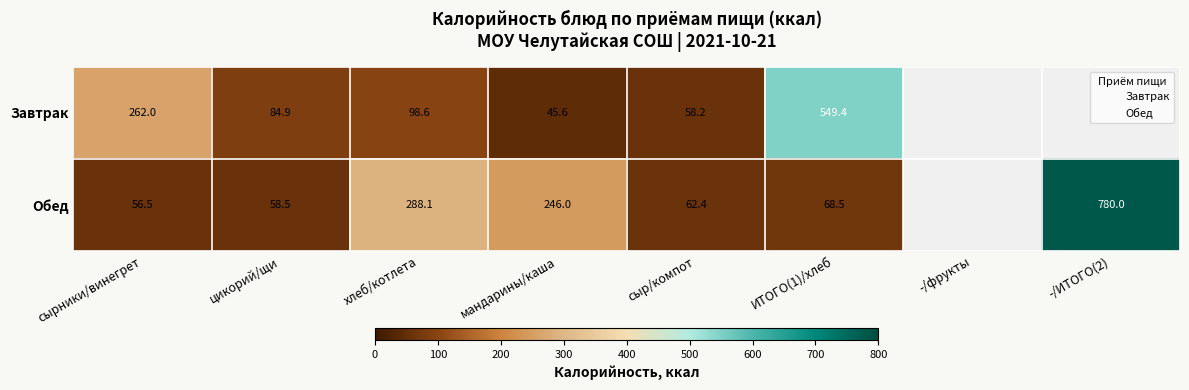

At how many categories does at least one series exceed 299?

2